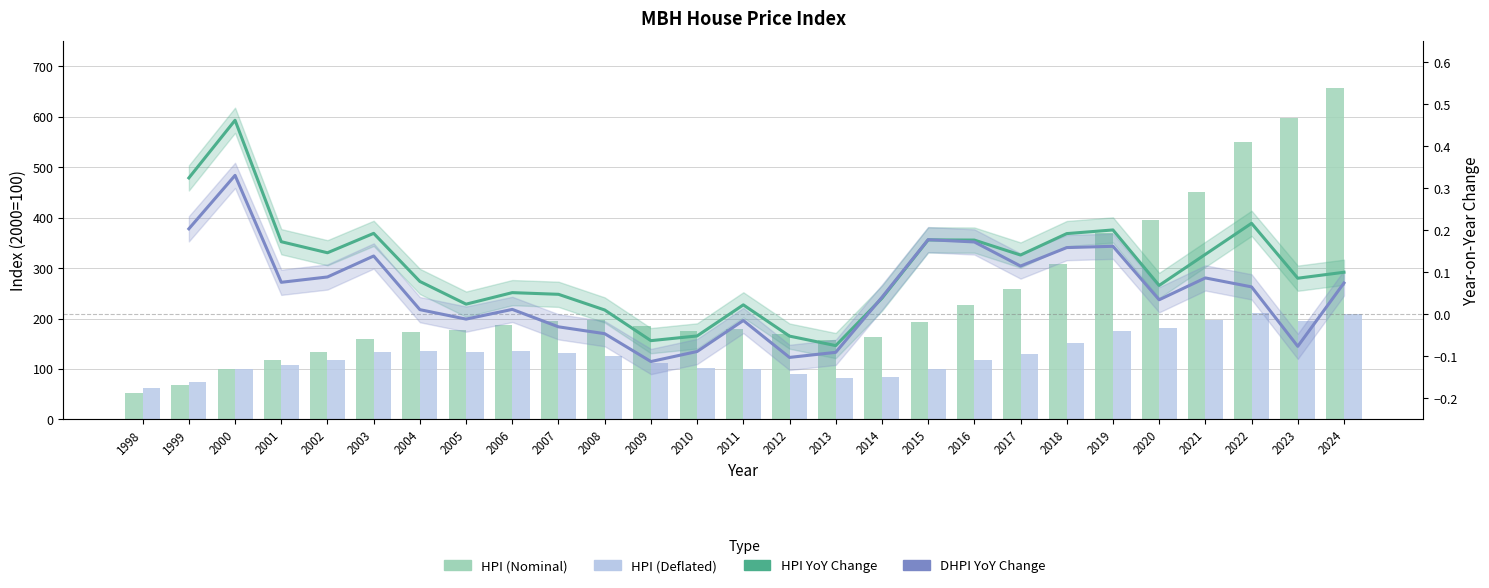

How many data points in HPI (Deflated) are above 124?

14